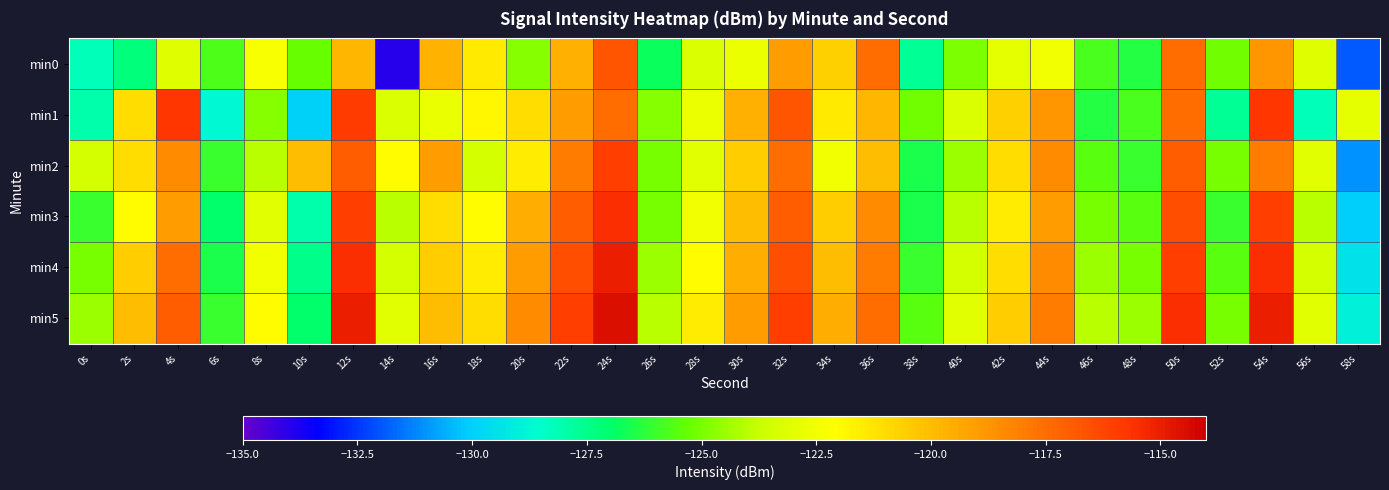

Reading left to right, extract all data points from this chart.

min0: 0s=-128.2	2s=-127.2	4s=-123.1	6s=-125.7	8s=-122.3	10s=-125.3	12s=-119.8	14s=-134.0	16s=-119.7	18s=-121.4	20s=-124.8	22s=-119.6	24s=-116.8	26s=-126.7	28s=-123.2	30s=-122.7	32s=-119.0	34s=-120.6	36s=-117.5	38s=-127.7	40s=-124.9	42s=-122.9	44s=-122.5	46s=-125.8	48s=-126.4	50s=-117.5	52s=-125.1	54s=-118.8	56s=-123.1	58s=-131.9
min1: 0s=-128.0	2s=-121.0	4s=-115.8	6s=-128.7	8s=-124.8	10s=-130.0	12s=-115.9	14s=-123.2	16s=-122.7	18s=-121.8	20s=-121.0	22s=-119.0	24s=-117.5	26s=-124.8	28s=-122.7	30s=-119.6	32s=-116.8	34s=-121.4	36s=-119.8	38s=-125.1	40s=-123.2	42s=-120.6	44s=-118.8	46s=-126.4	48s=-125.8	50s=-117.5	52s=-127.7	54s=-115.8	56s=-128.2	58s=-122.9
min2: 0s=-123.5	2s=-121.0	4s=-118.5	6s=-126.0	8s=-124.0	10s=-120.0	12s=-117.0	14s=-122.0	16s=-119.0	18s=-123.5	20s=-121.5	22s=-118.0	24s=-116.0	26s=-125.0	28s=-123.0	30s=-120.5	32s=-117.5	34s=-122.5	36s=-120.0	38s=-126.5	40s=-124.5	42s=-121.0	44s=-118.5	46s=-125.5	48s=-126.0	50s=-117.0	52s=-125.0	54s=-118.0	56s=-123.0	58s=-131.0
min3: 0s=-126.0	2s=-122.0	4s=-119.0	6s=-127.0	8s=-123.0	10s=-128.0	12s=-116.0	14s=-124.0	16s=-121.0	18s=-122.0	20s=-119.5	22s=-117.0	24s=-115.5	26s=-125.0	28s=-122.5	30s=-120.0	32s=-117.0	34s=-120.5	36s=-118.5	38s=-126.5	40s=-124.0	42s=-121.5	44s=-119.0	46s=-125.0	48s=-125.5	50s=-116.5	52s=-126.0	54s=-116.0	56s=-124.0	58s=-130.0
min4: 0s=-125.0	2s=-120.5	4s=-117.5	6s=-126.5	8s=-122.5	10s=-127.5	12s=-115.5	14s=-123.5	16s=-120.5	18s=-121.5	20s=-119.0	22s=-116.5	24s=-115.0	26s=-124.5	28s=-122.0	30s=-119.5	32s=-116.5	34s=-120.0	36s=-118.0	38s=-126.0	40s=-123.5	42s=-121.0	44s=-118.5	46s=-124.5	48s=-125.0	50s=-116.0	52s=-125.5	54s=-115.5	56s=-123.5	58s=-129.5
min5: 0s=-124.5	2s=-120.0	4s=-117.0	6s=-126.0	8s=-122.0	10s=-127.0	12s=-115.0	14s=-123.0	16s=-120.0	18s=-121.0	20s=-118.5	22s=-116.0	24s=-114.5	26s=-124.0	28s=-121.5	30s=-119.0	32s=-116.0	34s=-119.5	36s=-117.5	38s=-125.5	40s=-123.0	42s=-120.5	44s=-118.0	46s=-124.0	48s=-124.5	50s=-115.5	52s=-125.0	54s=-115.0	56s=-123.0	58s=-129.0